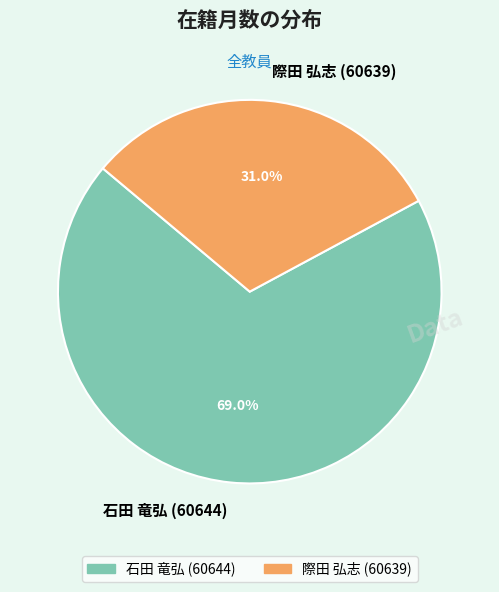

What percentage is the 石田 竜弘 (60644) slice, to the nearest percent?

69%